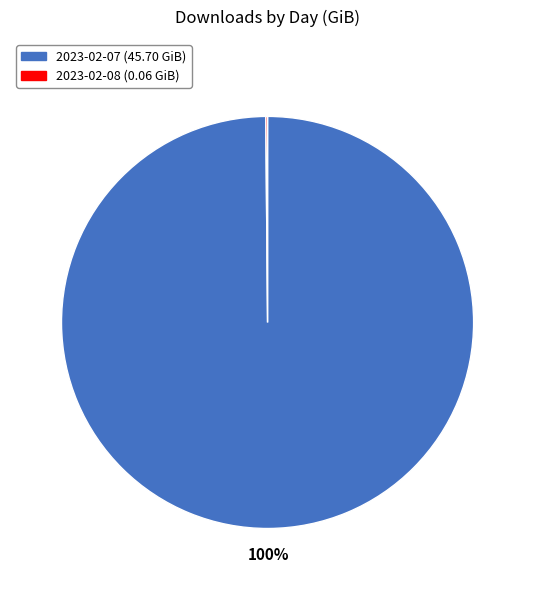

Does any single category account for the majority?

Yes